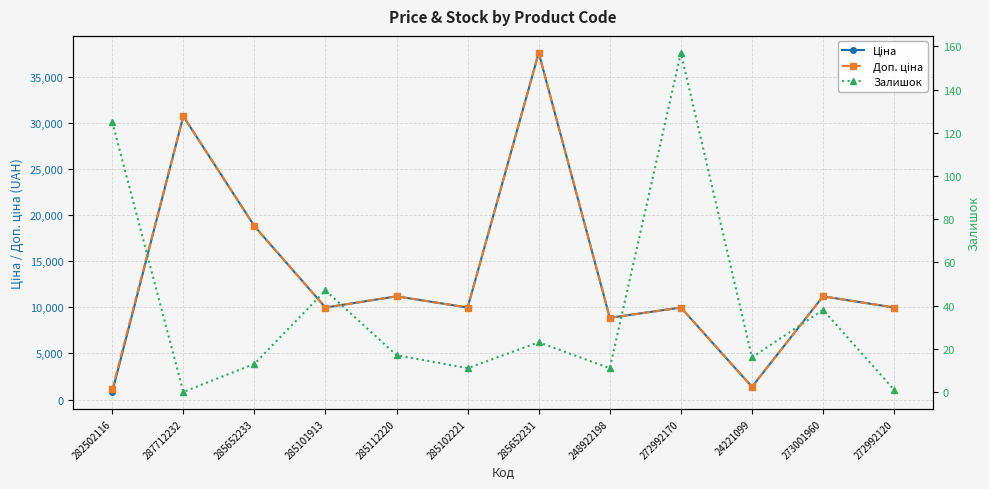

Count the number of categories in the chart.

12